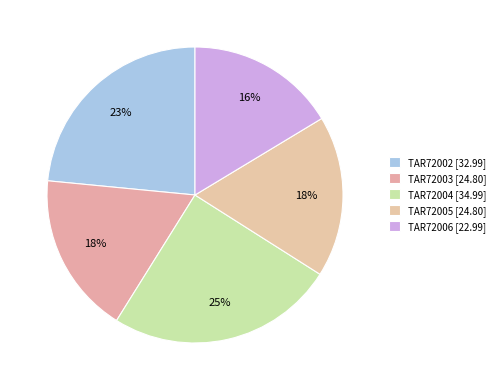

What is the smallest slice in the pie chart?

TAR72006